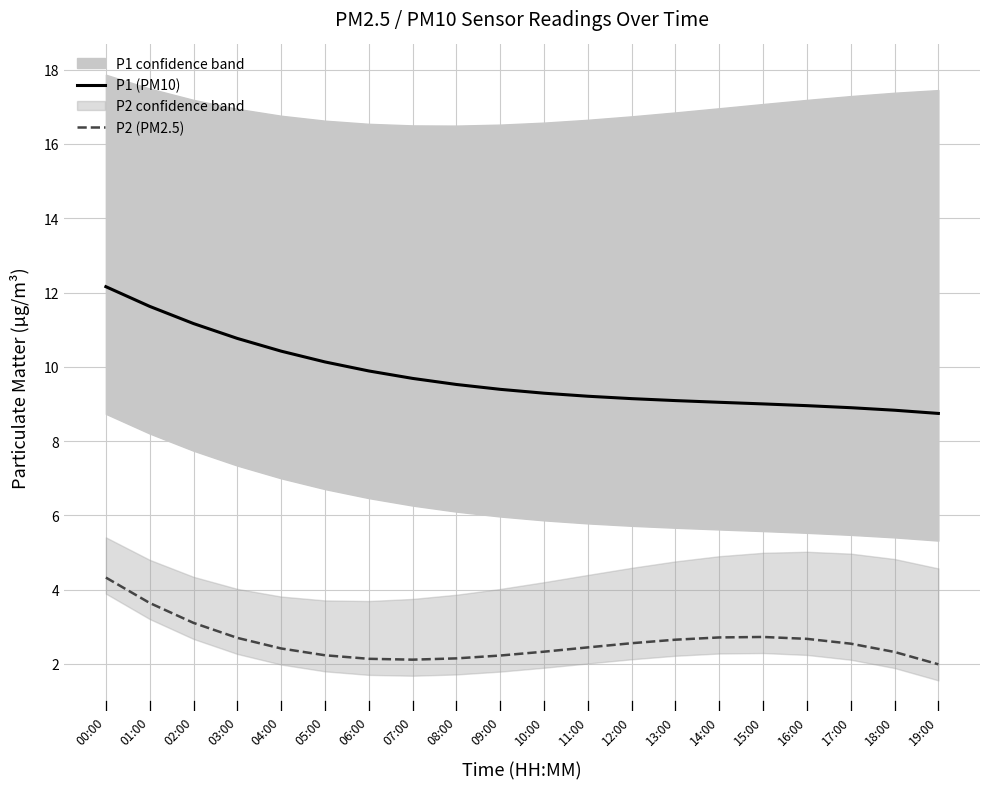

Which series has the largest range (max minus min)?

P1 (PM10)